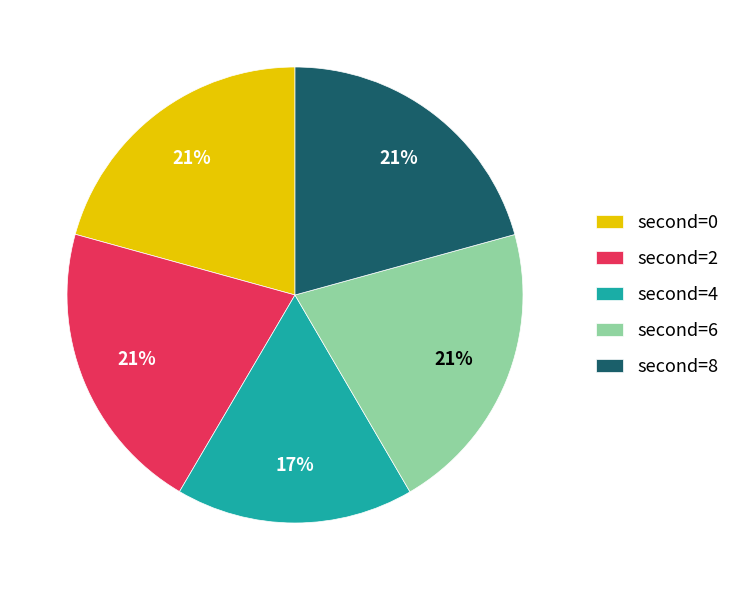

Is there any slice that represents more than half of the pie?

No